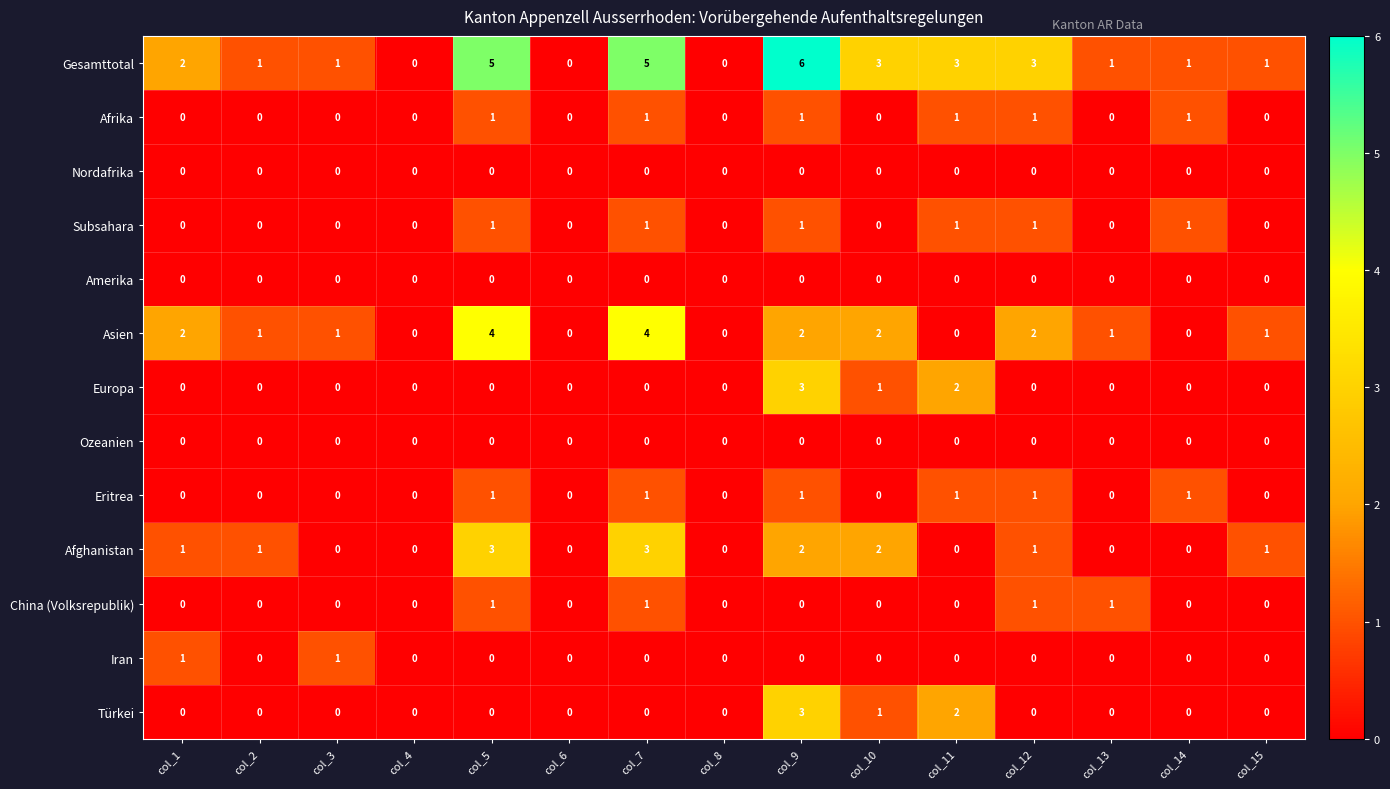

What is the sum of the Asien values at col_4 and col_5?

4